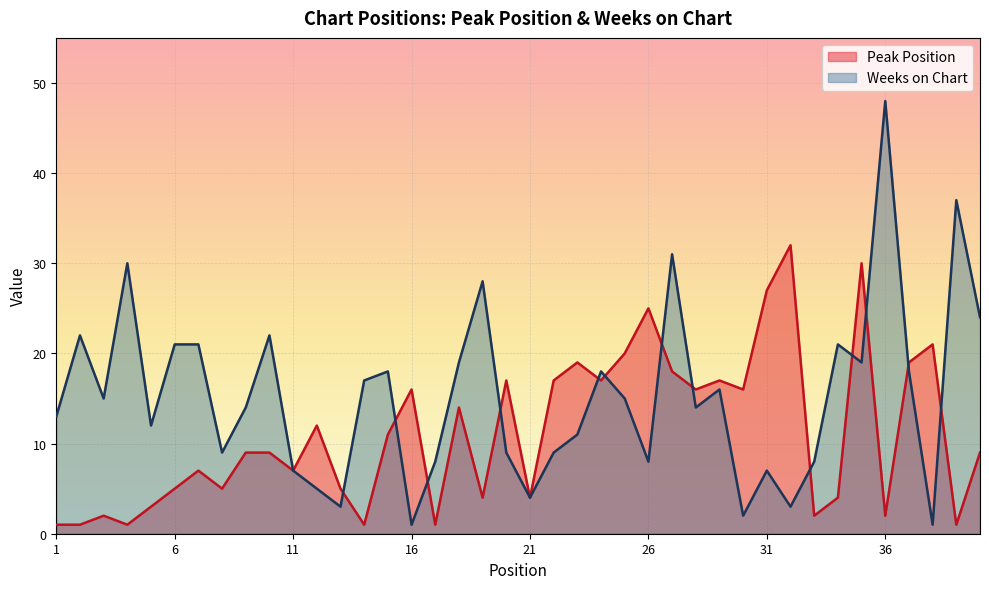

In Peak Position, how many points are higher than both neighbors (excluding endpoints)?

12